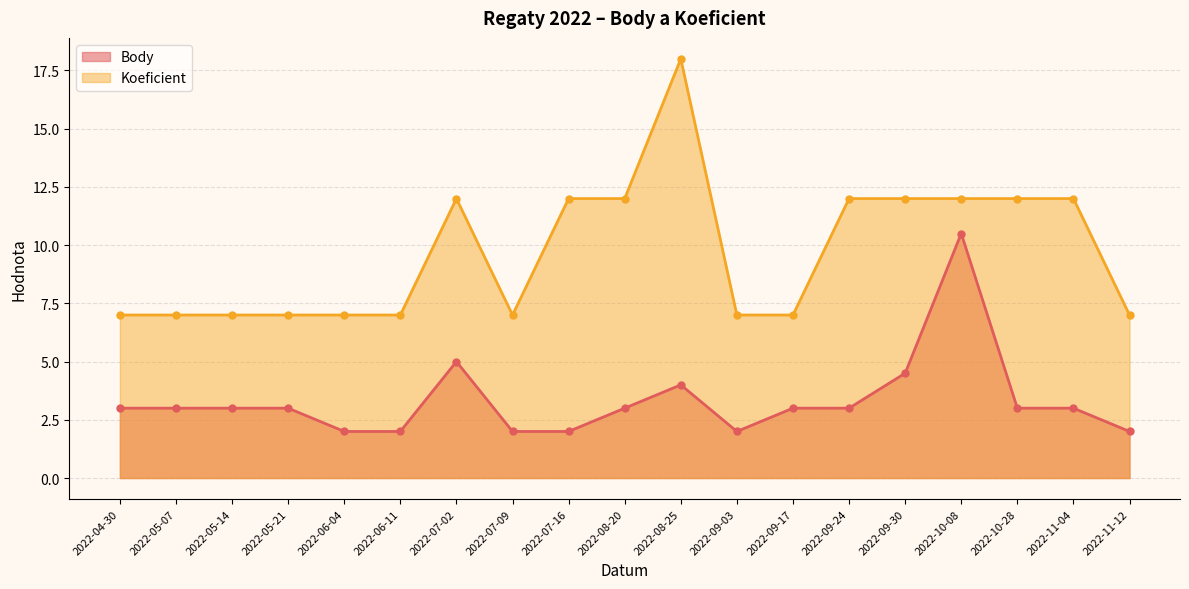

At which category does the chart reach its minimum across all series?

2022-06-04